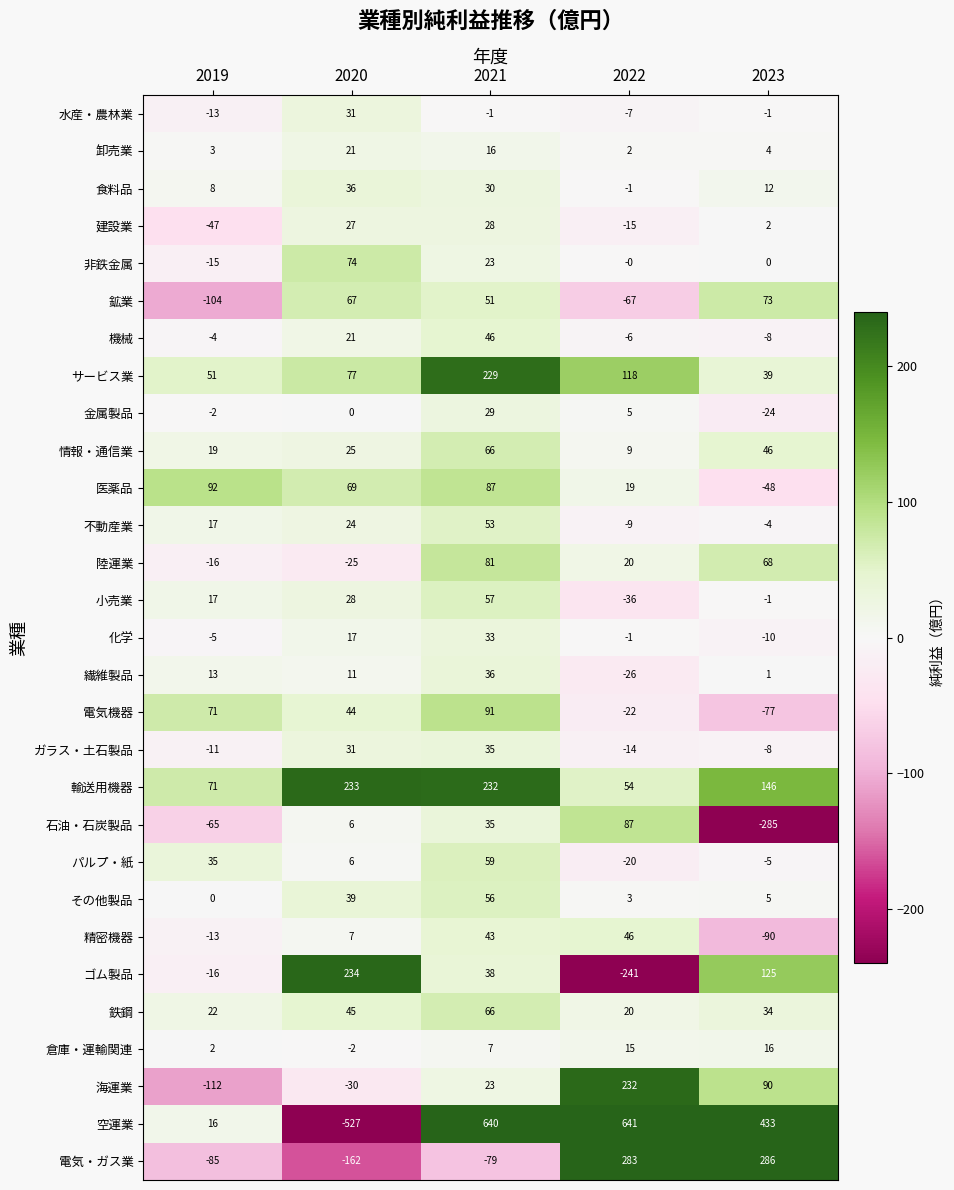

How many distinct data groups are displayed?

29